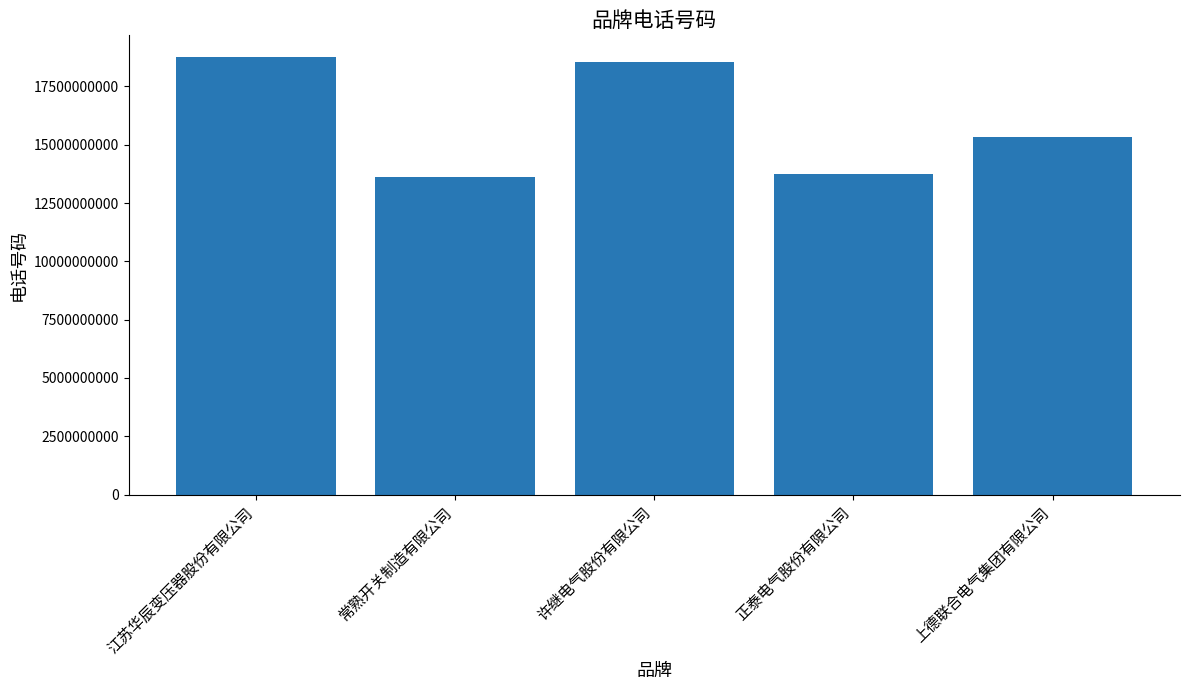

The chart shows a value of 15327144665 at 上德联合电气集团有限公司. True or false?

True